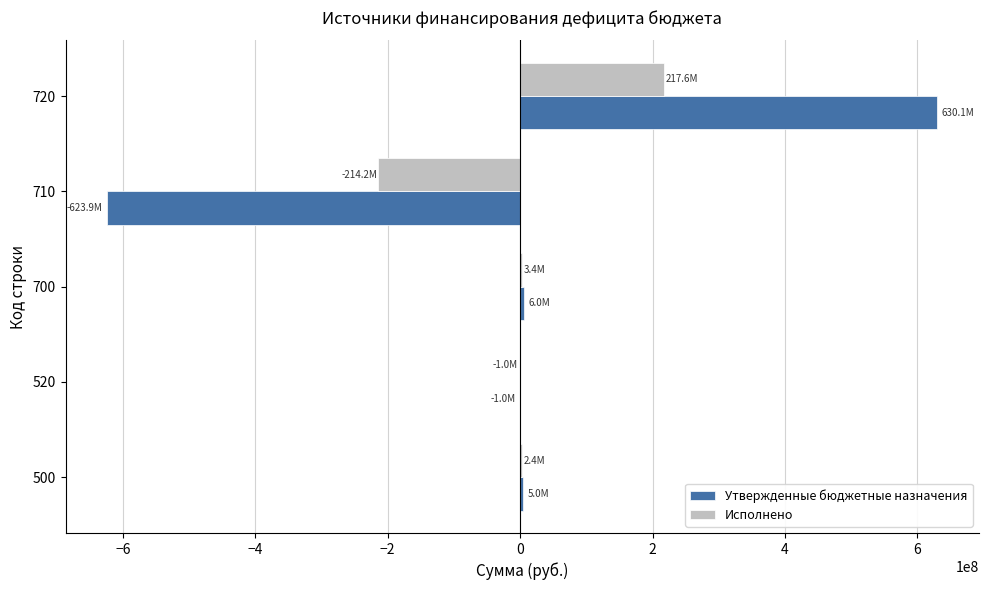

Between 500 and 720, which series saw the biggest shift?

Утвержденные бюджетные назначения